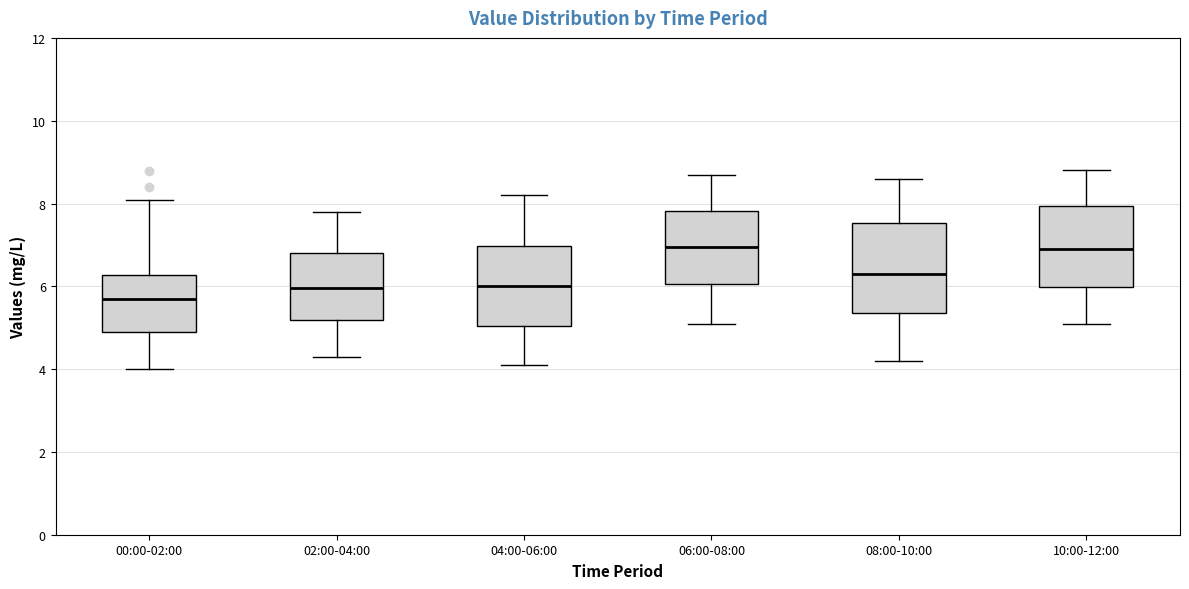

Reading left to right, transcribe this box plot: for each box, give where its median line is, the range the box spans, and where its two whiskers end, as read against the y-axis. The values are not printed on the chart, so give them approximately, as read against the axis.

00:00-02:00: median 5.8, box 5.0 to 6.2, whiskers 4.0 to 8.0
02:00-04:00: median 6.0, box 5.2 to 6.8, whiskers 4.4 to 7.8
04:00-06:00: median 6.0, box 5.0 to 7.0, whiskers 4.2 to 8.2
06:00-08:00: median 7.0, box 6.0 to 7.8, whiskers 5.2 to 8.8
08:00-10:00: median 6.4, box 5.4 to 7.6, whiskers 4.2 to 8.6
10:00-12:00: median 7.0, box 6.0 to 8.0, whiskers 5.2 to 8.8